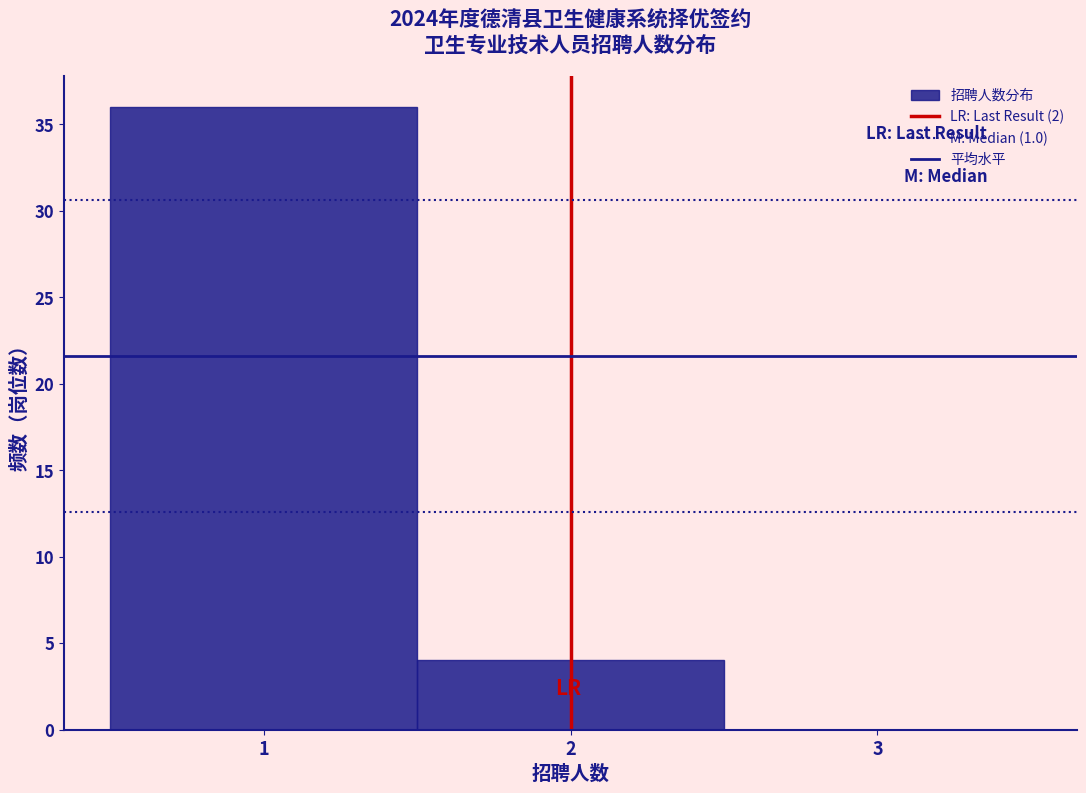

How tall is the bar that spans 1.5 to 2.5 on the x-axis? The values are not printed on the chart, so give them approximately, as read against the axis.

4